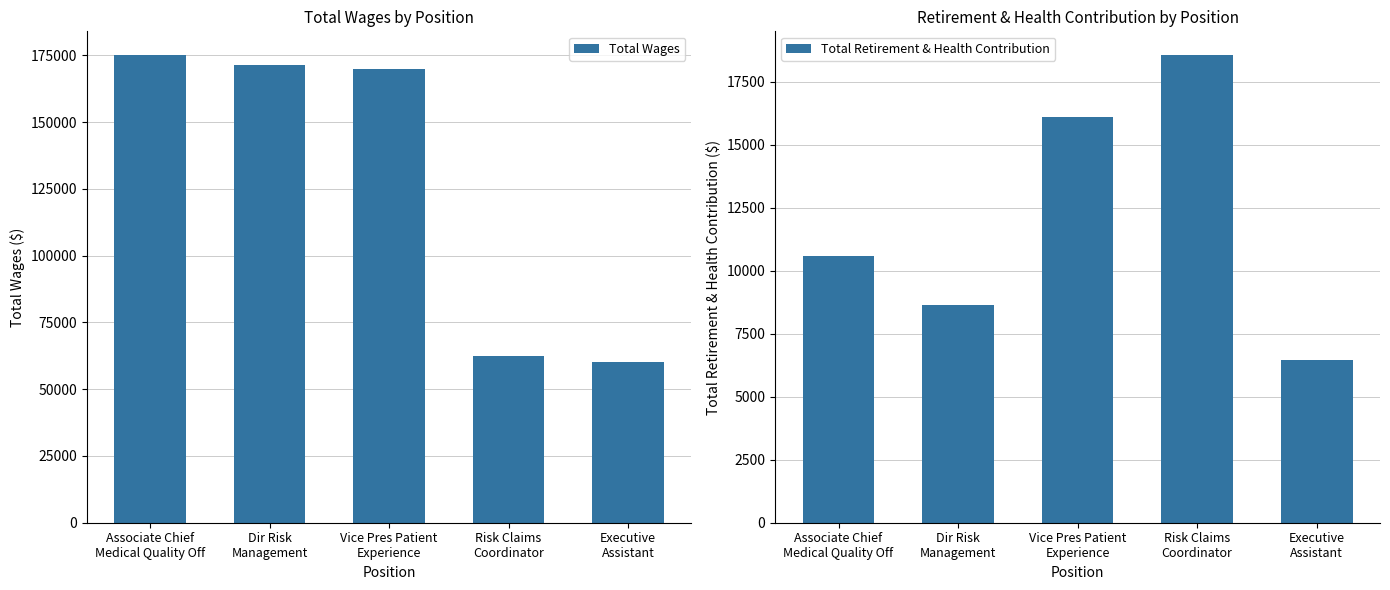

Is the value of Total Retirement & Health Contribution at Executive
Assistant greater than the value of Total Wages at Risk Claims
Coordinator?

No